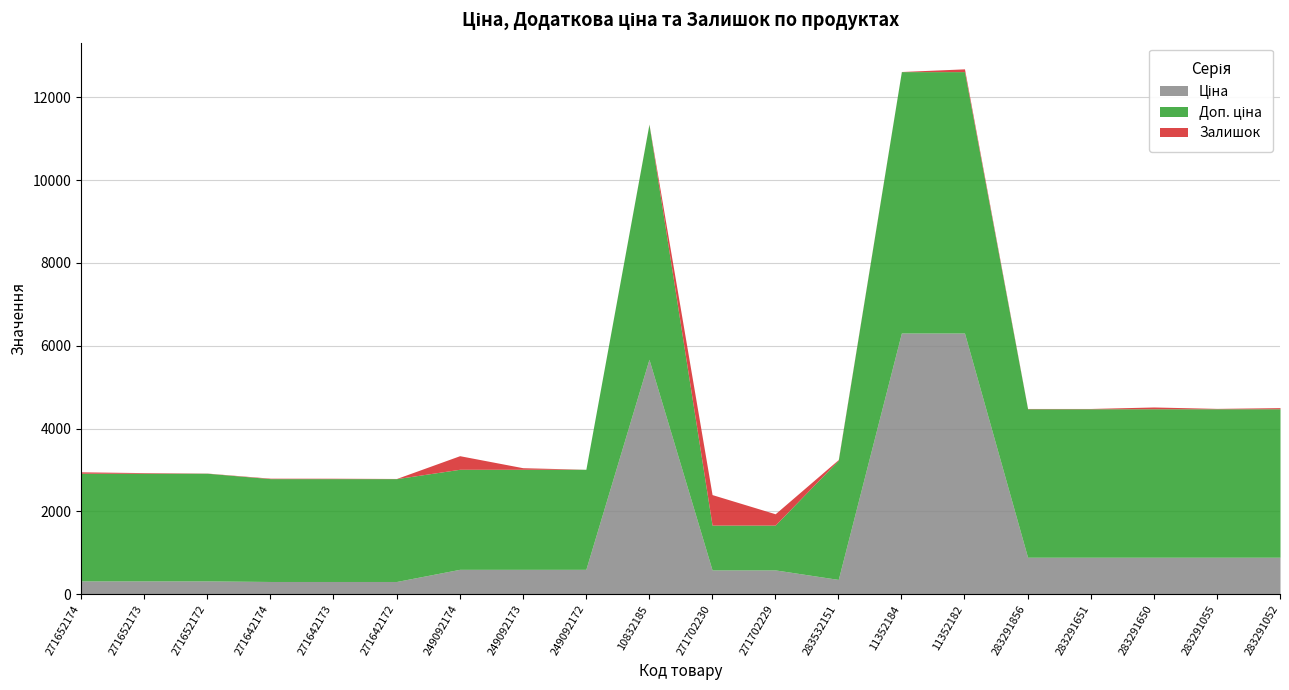

What is the difference between the maximum and second lowest values in the Залишок series?

733.0